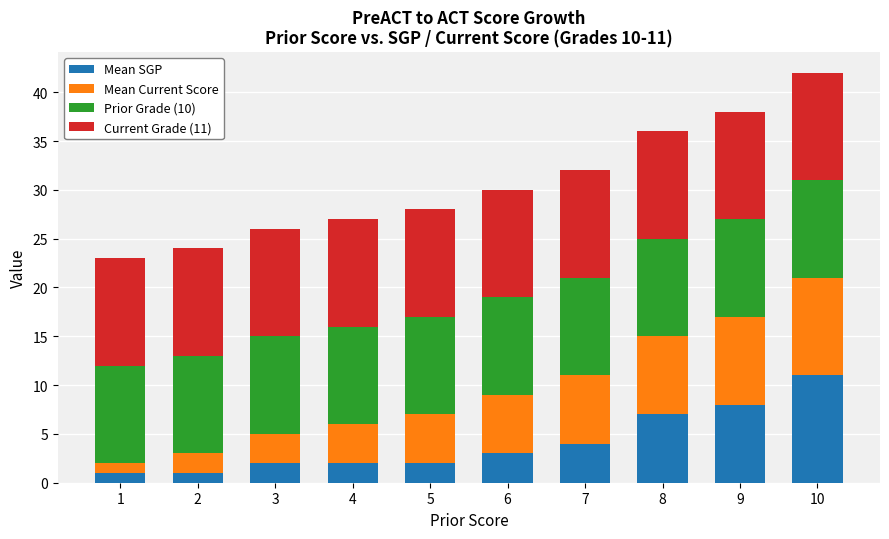

What is the highest value of the Mean SGP series?

11